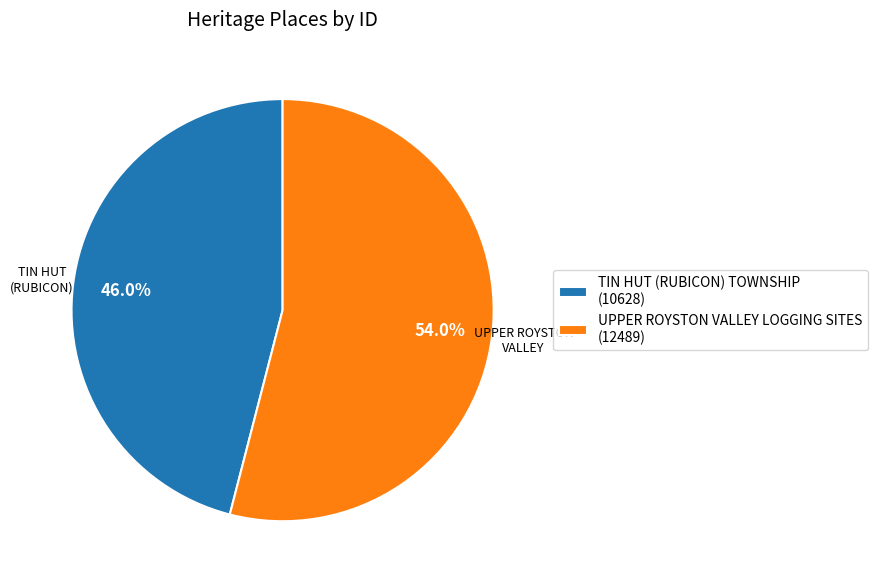

Is it true that UPPER ROYSTON VALLEY LOGGING SITES is 68% of the pie?

False